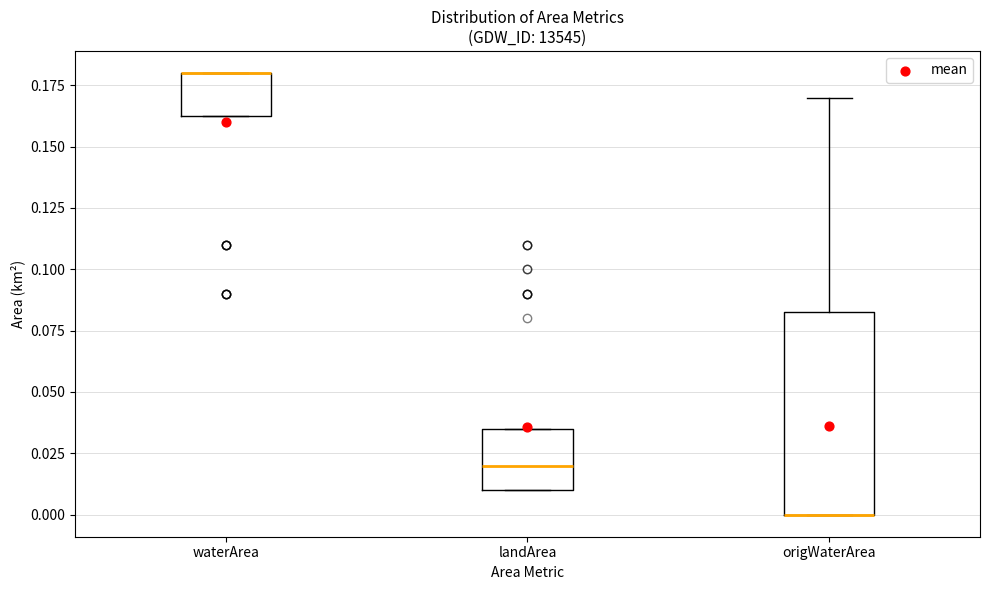

Where is the upper edge of the box for landArea on the y-axis? The values are not printed on the chart, so give them approximately, as read against the axis.

0.035